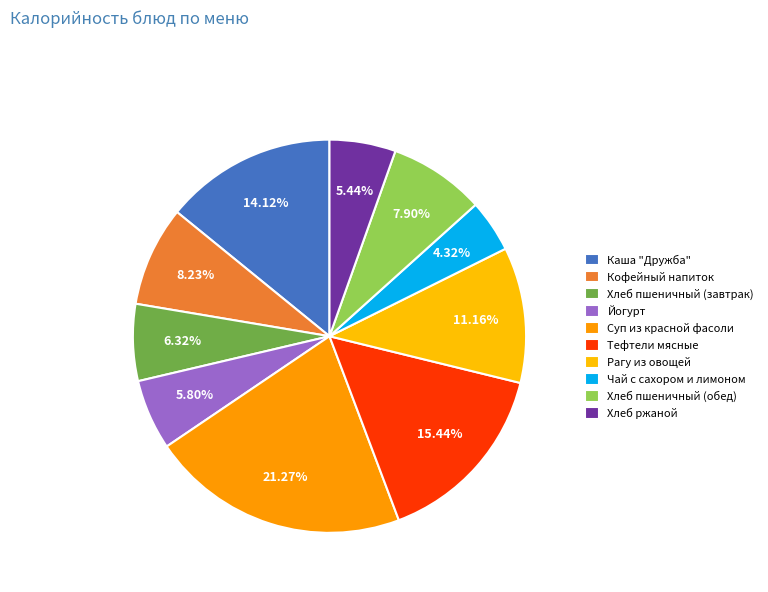

True or false: Хлеб пшеничный (завтрак) accounts for 6% of the total.

True